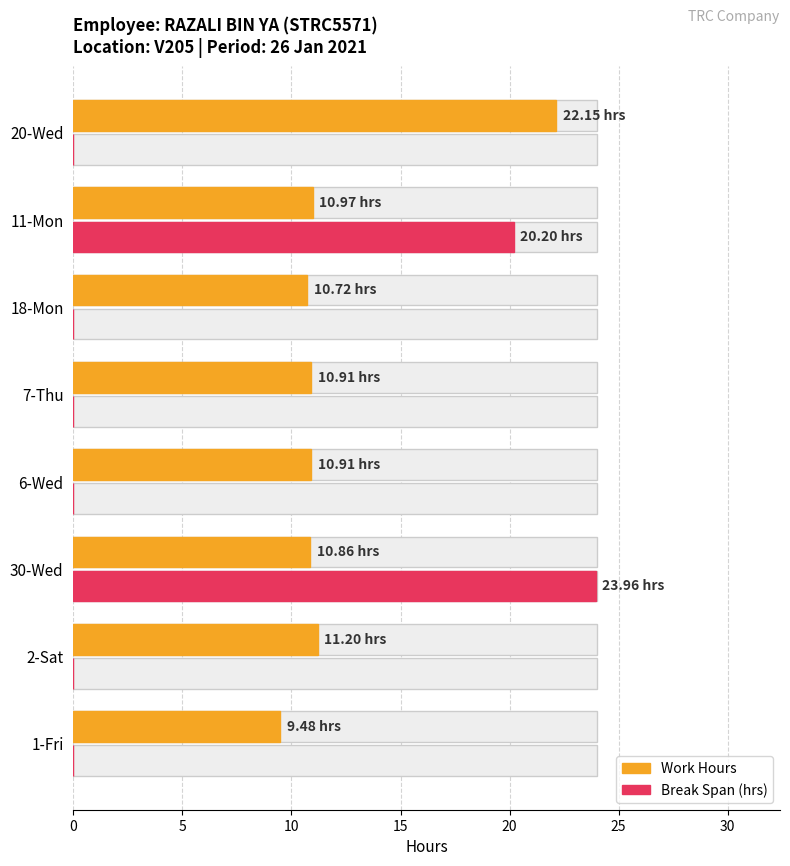

True or false: Work Hours has a value of 9.5 at 1-Fri.

True